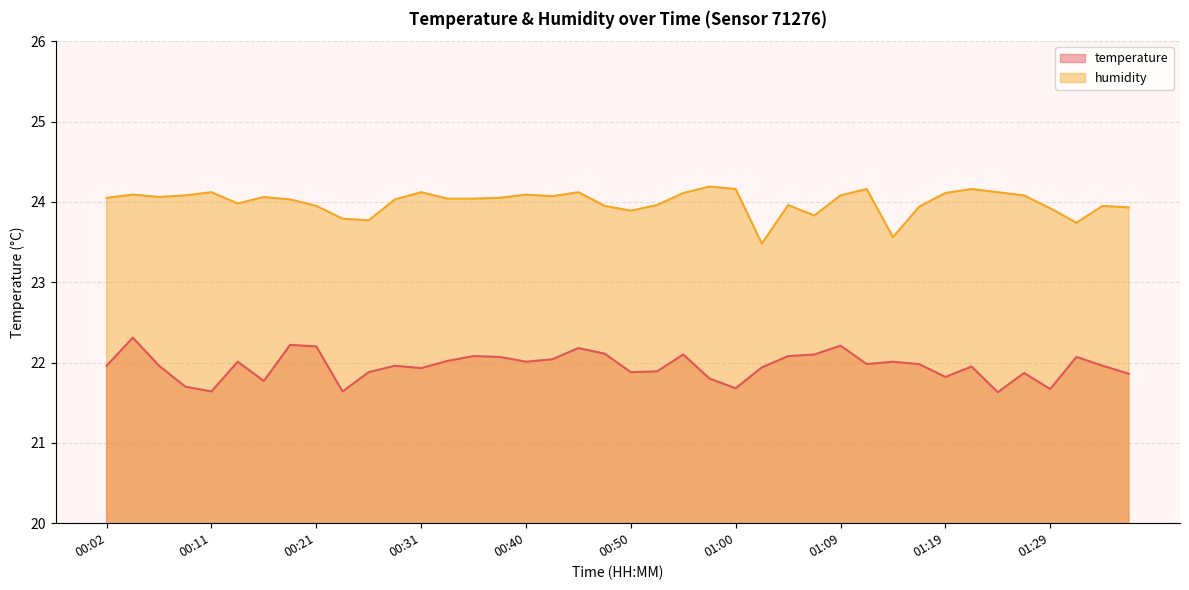

At how many categories does at least one series exceed 24?

24